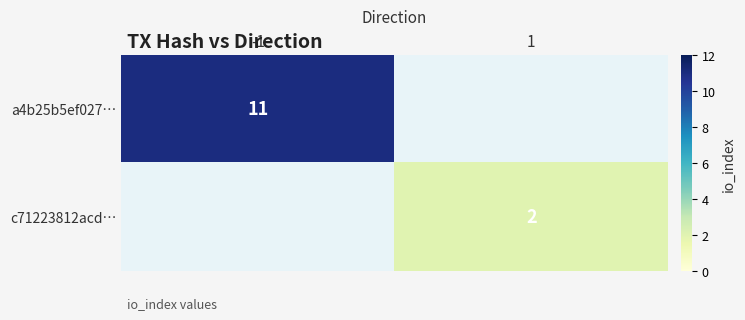

True or false: c71223812acd… has a value of 0 at 1.

False